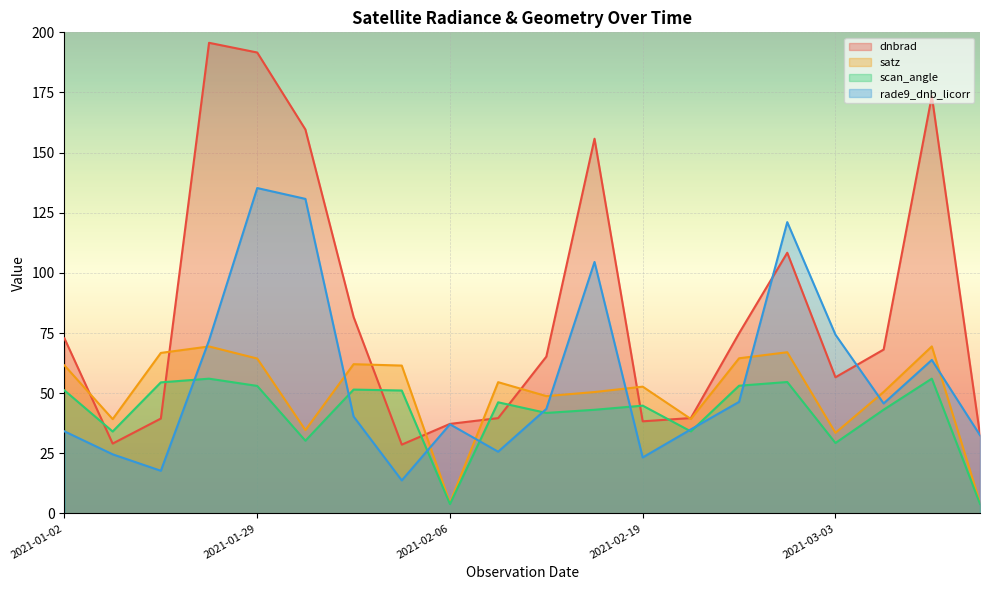

Does the chart display data point markers on the line(s)?

No